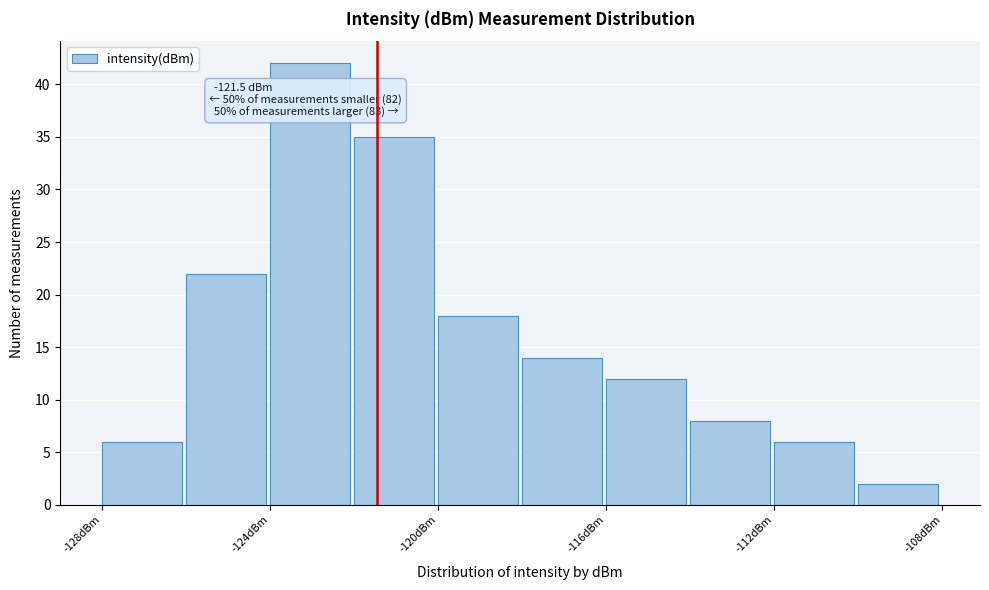

Which range on the x-axis has the tallest bar?

-124 to -122